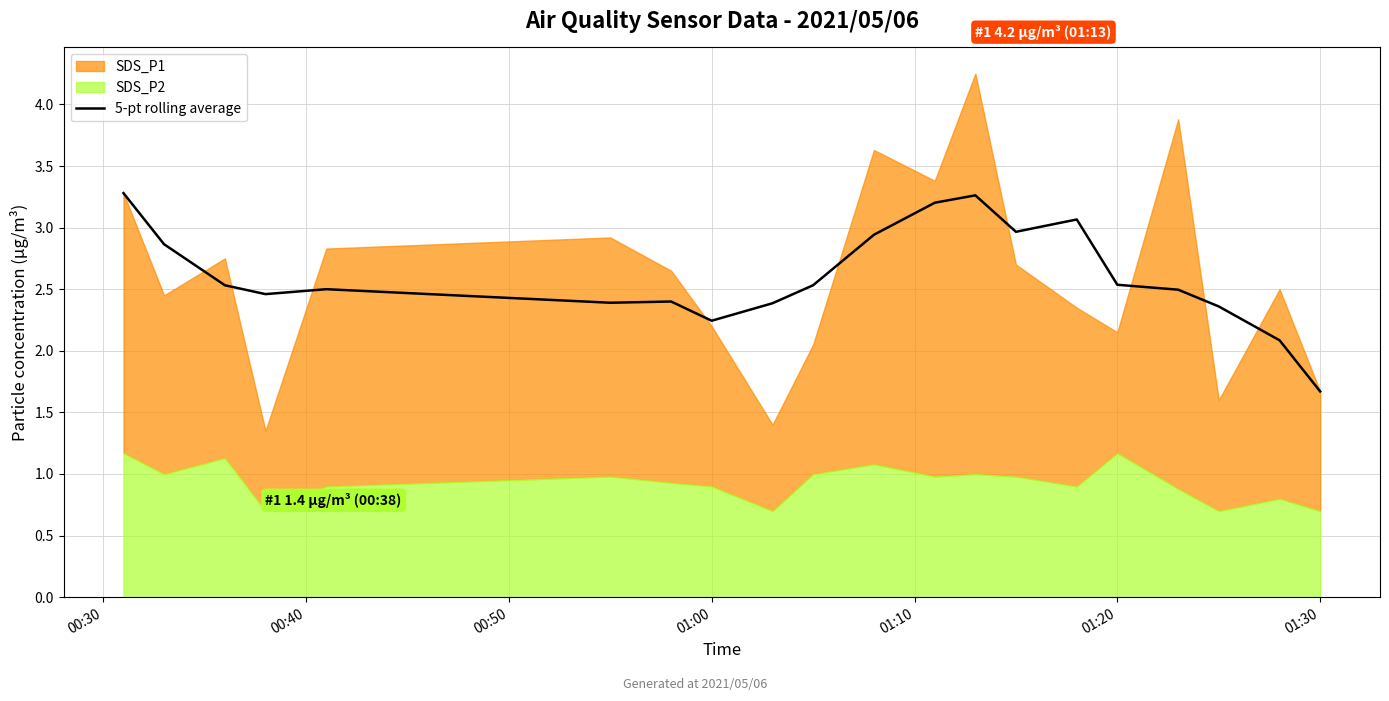

What is the maximum value for 5-pt rolling average?

3.3